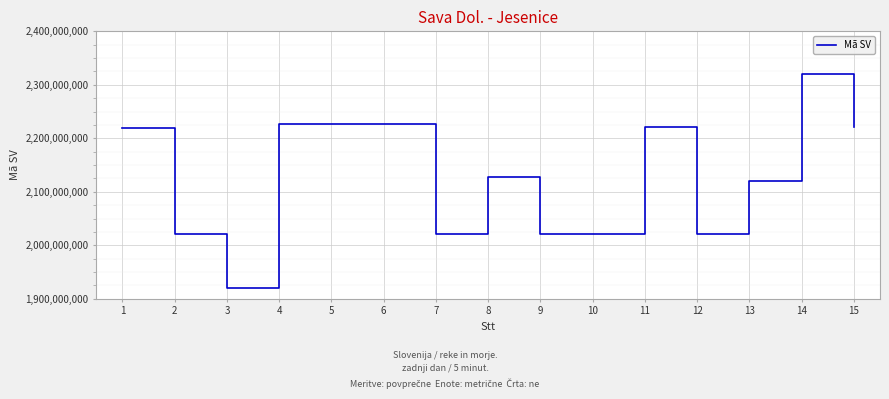

Where does the data first go above 2127521807?

1